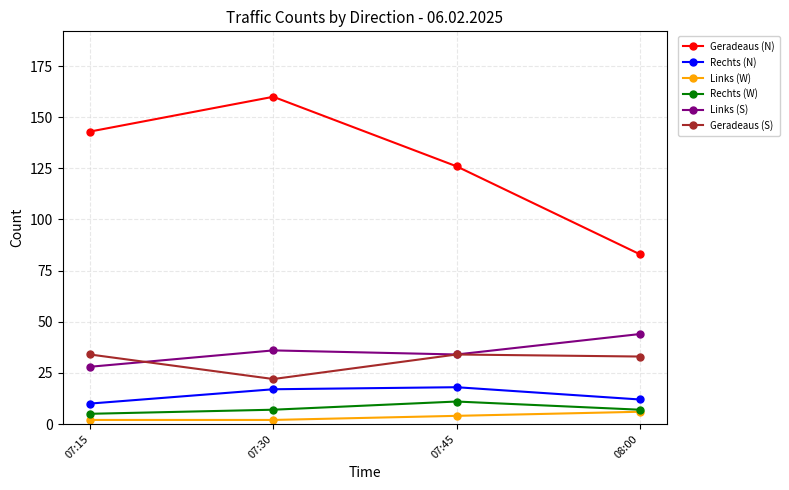

What is the average value of the Rechts (W) series?

8